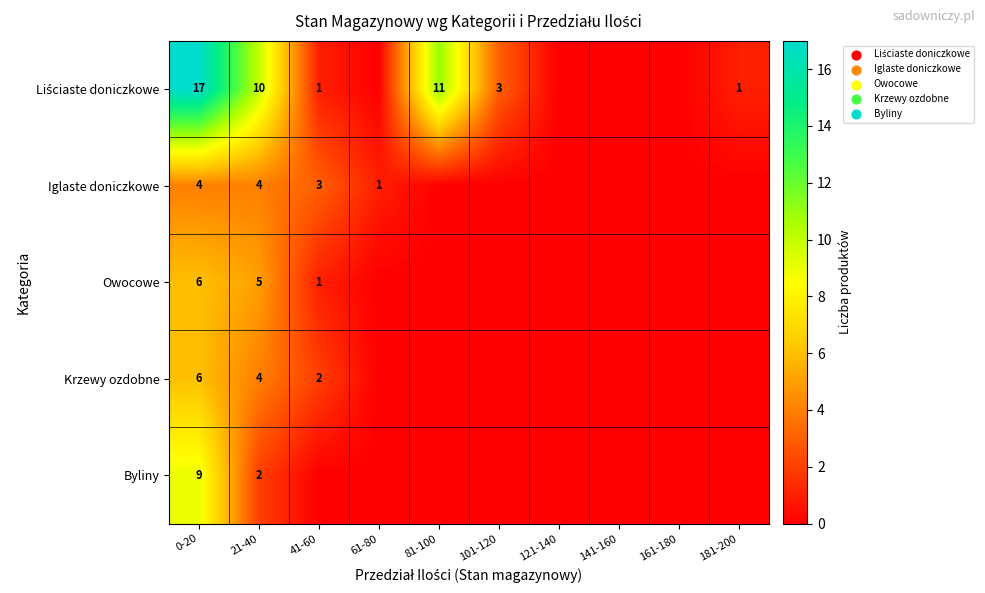

What is the spread (max minus min) of values at 0-20?

13